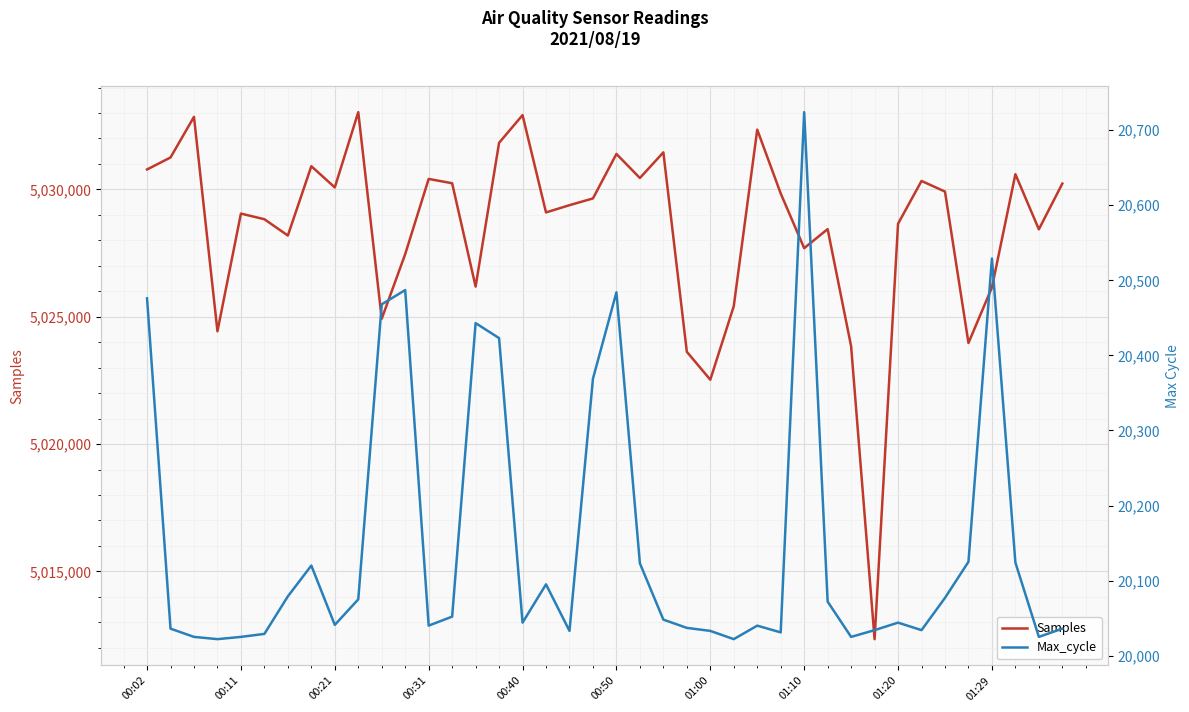

True or false: Samples and Max_cycle cross at least once.

False